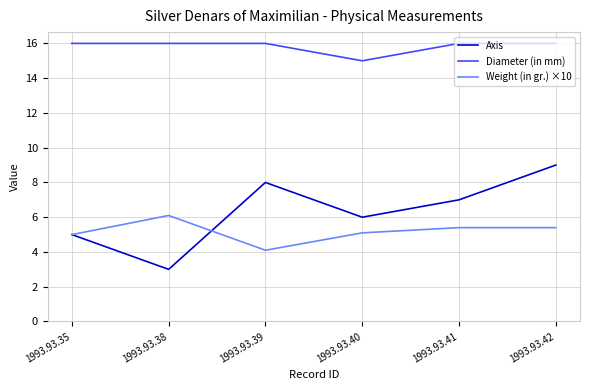

Where is the first local minimum for Axis?

1993.93.38